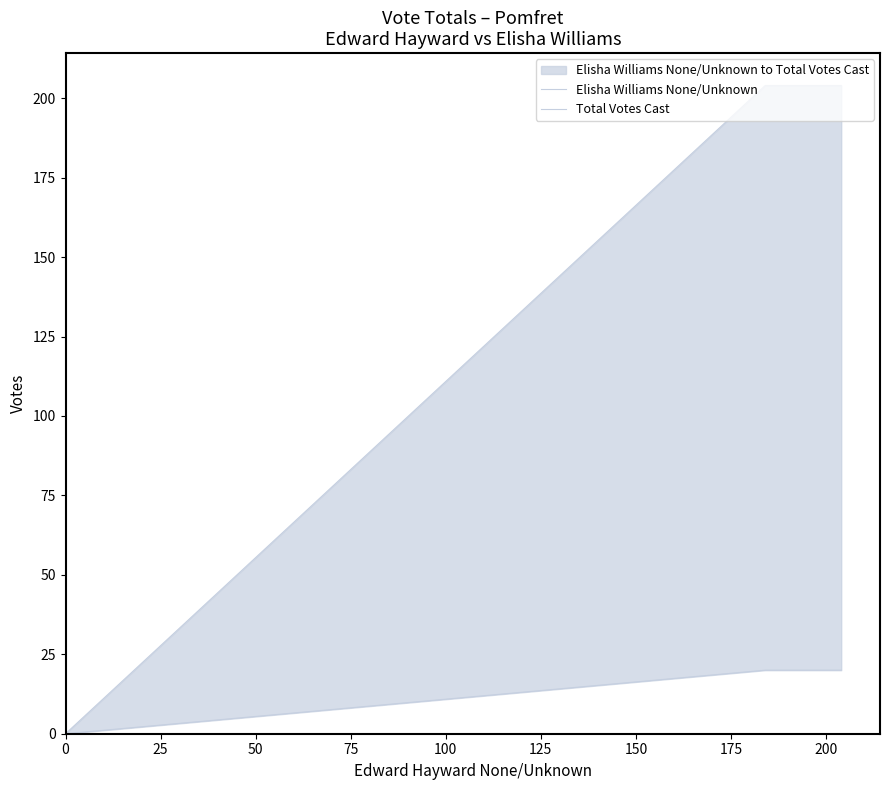

True or false: Elisha Williams None/Unknown has a value of 8 at 50.

False